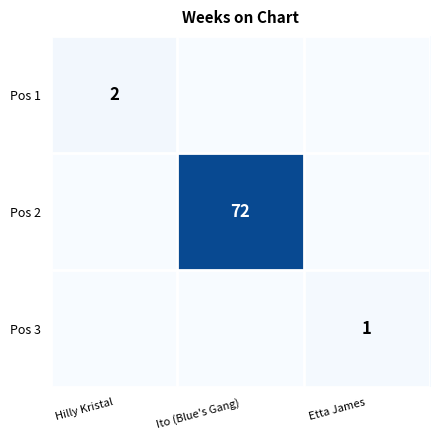

True or false: Pos 3 has a value of 1 at Etta James.

True